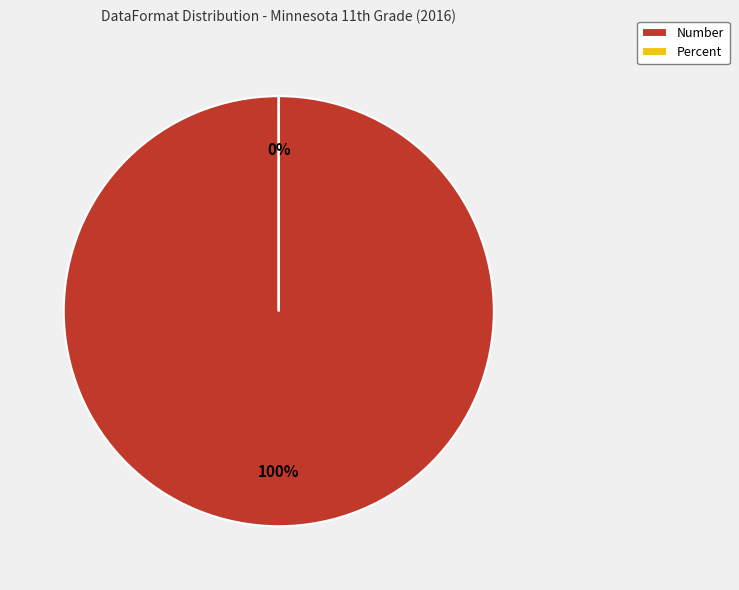

What is the majority slice?

Number